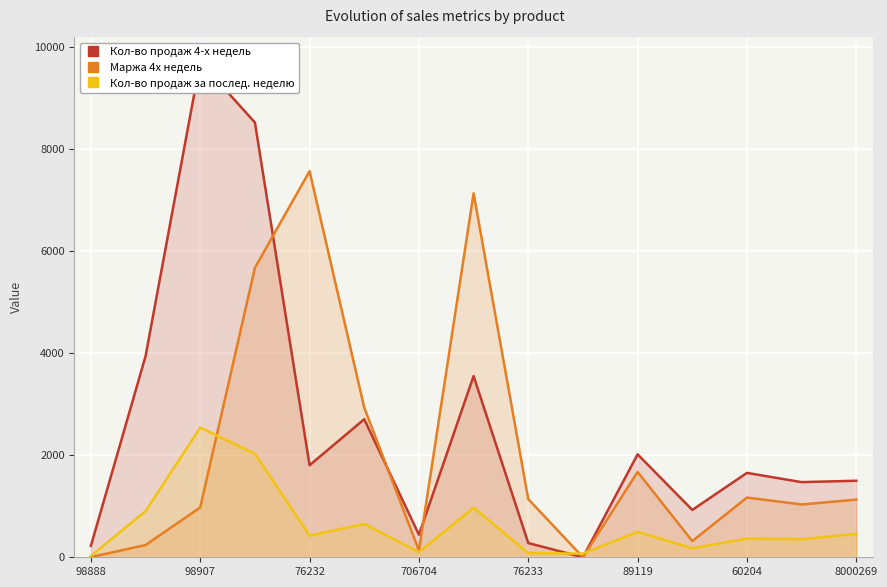

How many lines are shown in the chart?

3